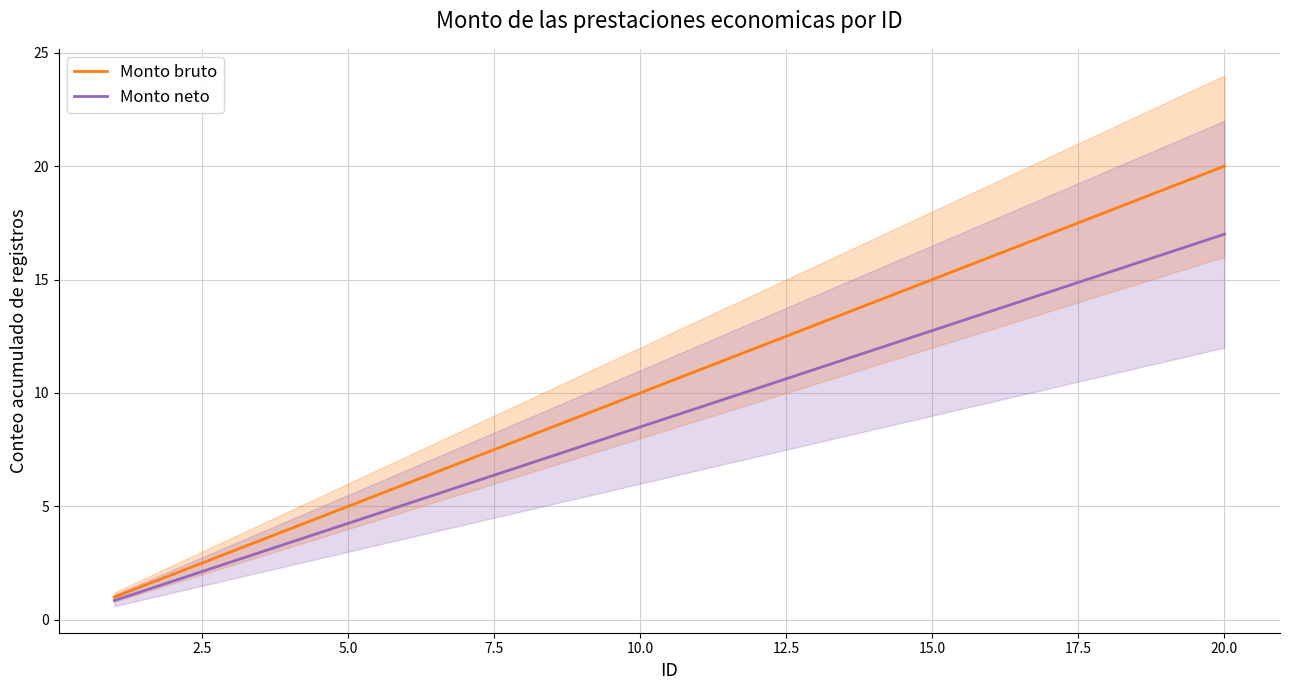

Is it true that Monto neto equals 4.5 at 15.0?

False